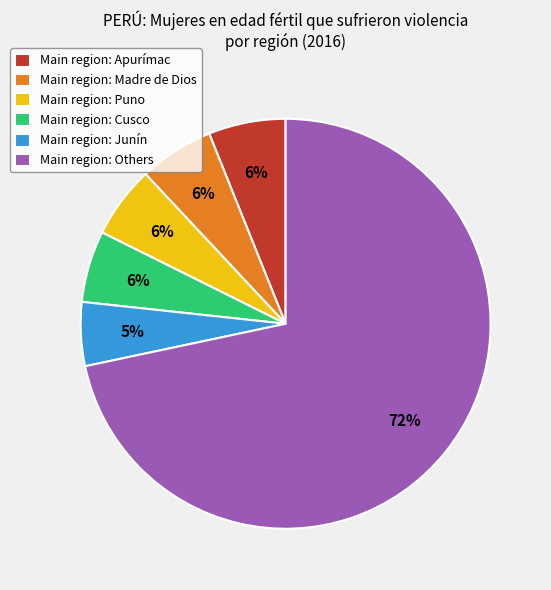

Combined, do Main region: Cusco and Main region: Puno account for over 50%?

No